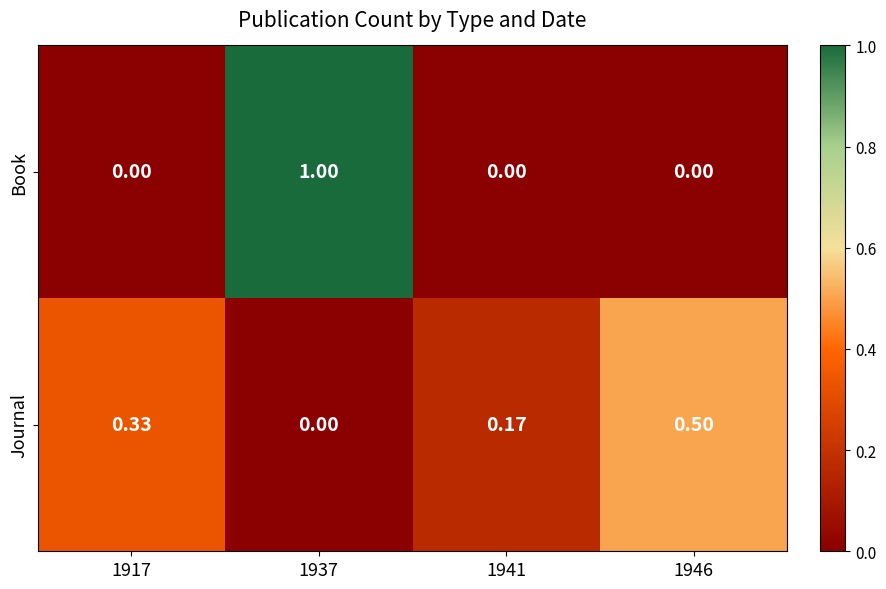

Which series has the widest spread of values?

Book